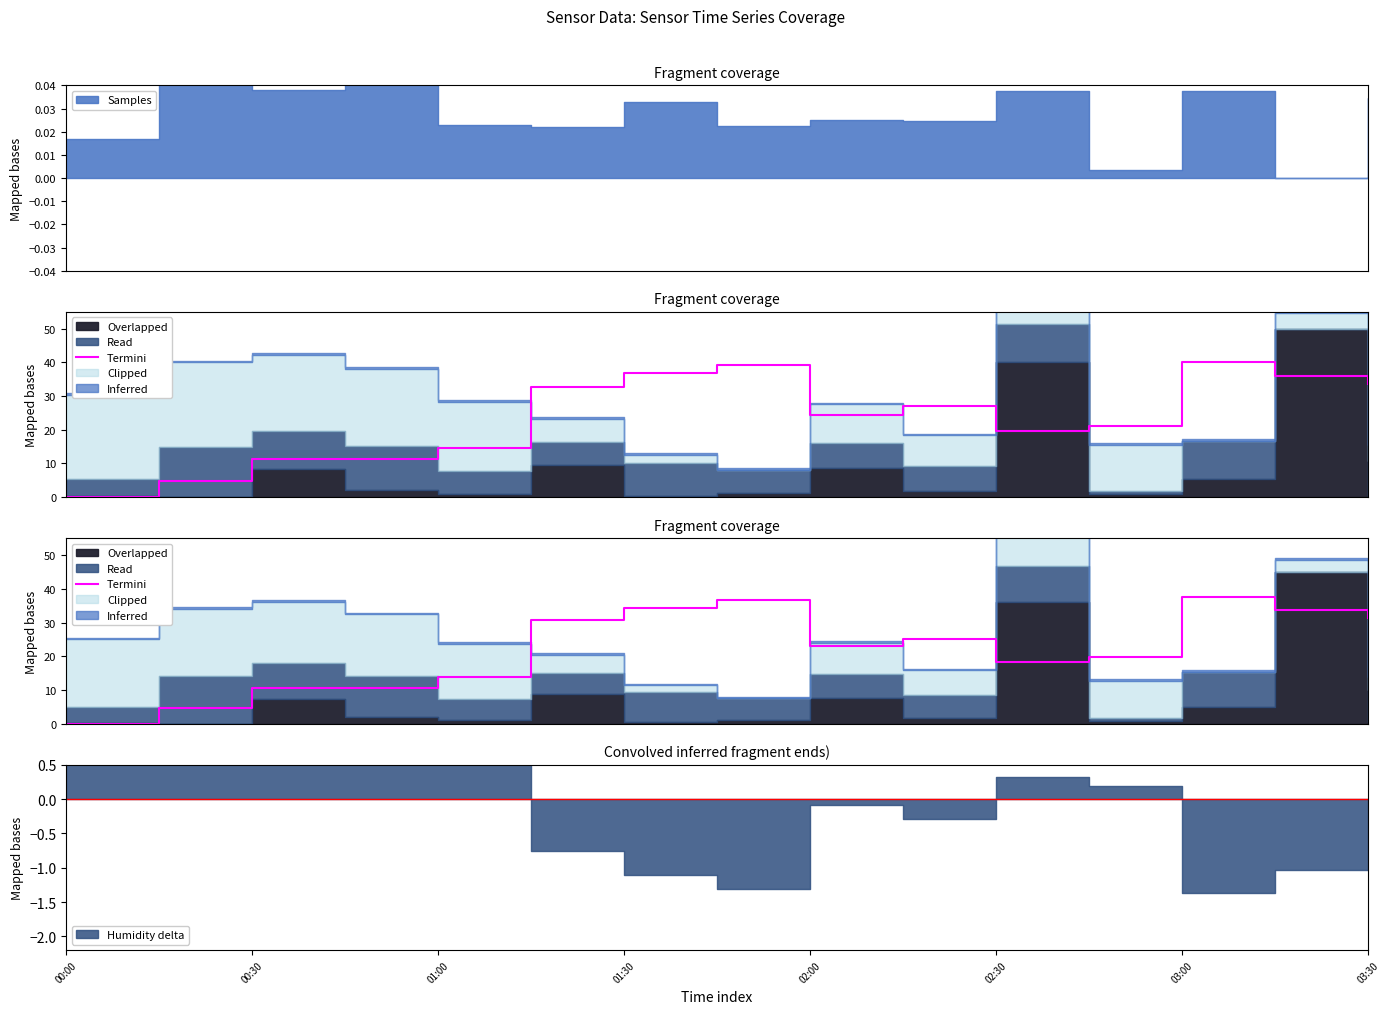

What is the change in value from 01:30 to 02:30?

+19.9